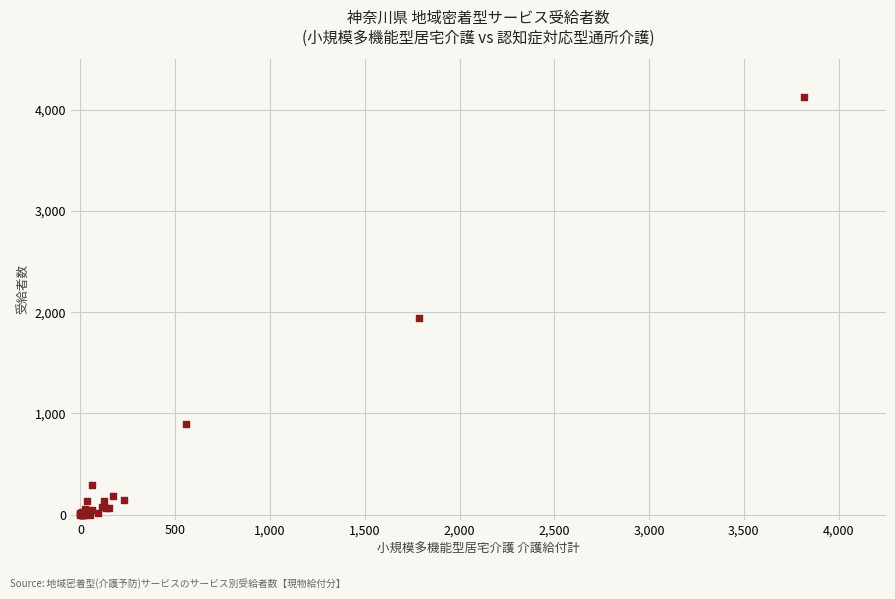

What Y value in the scatter plot is closest to 2062?

1946